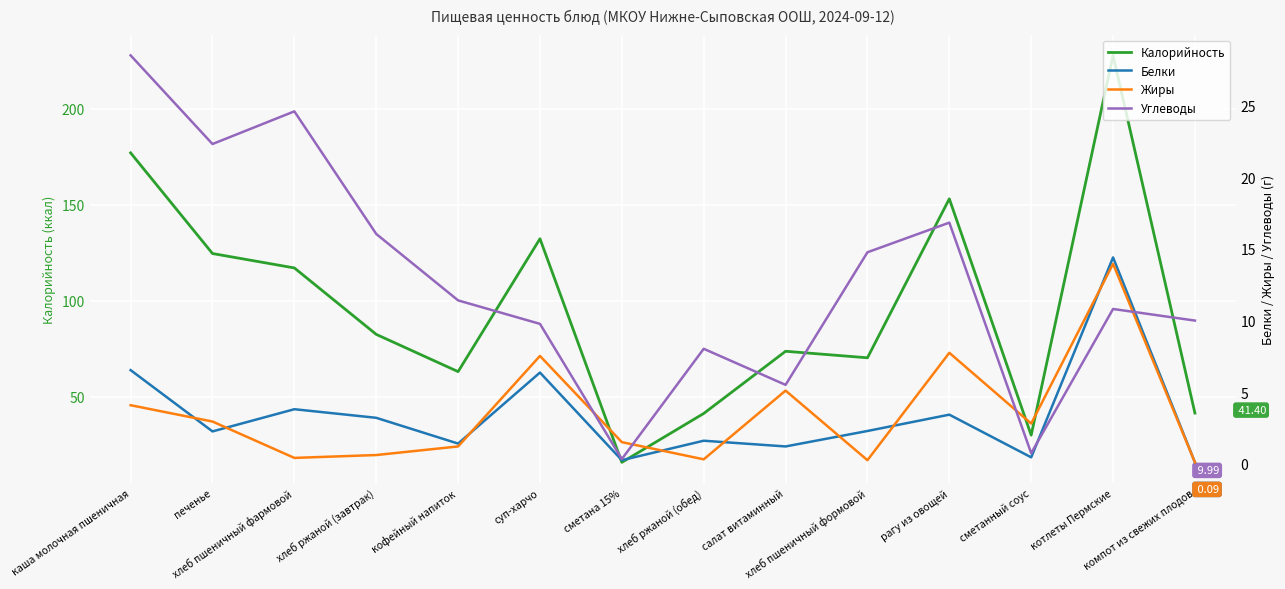

What is the average value of the Углеводы series?

12.8